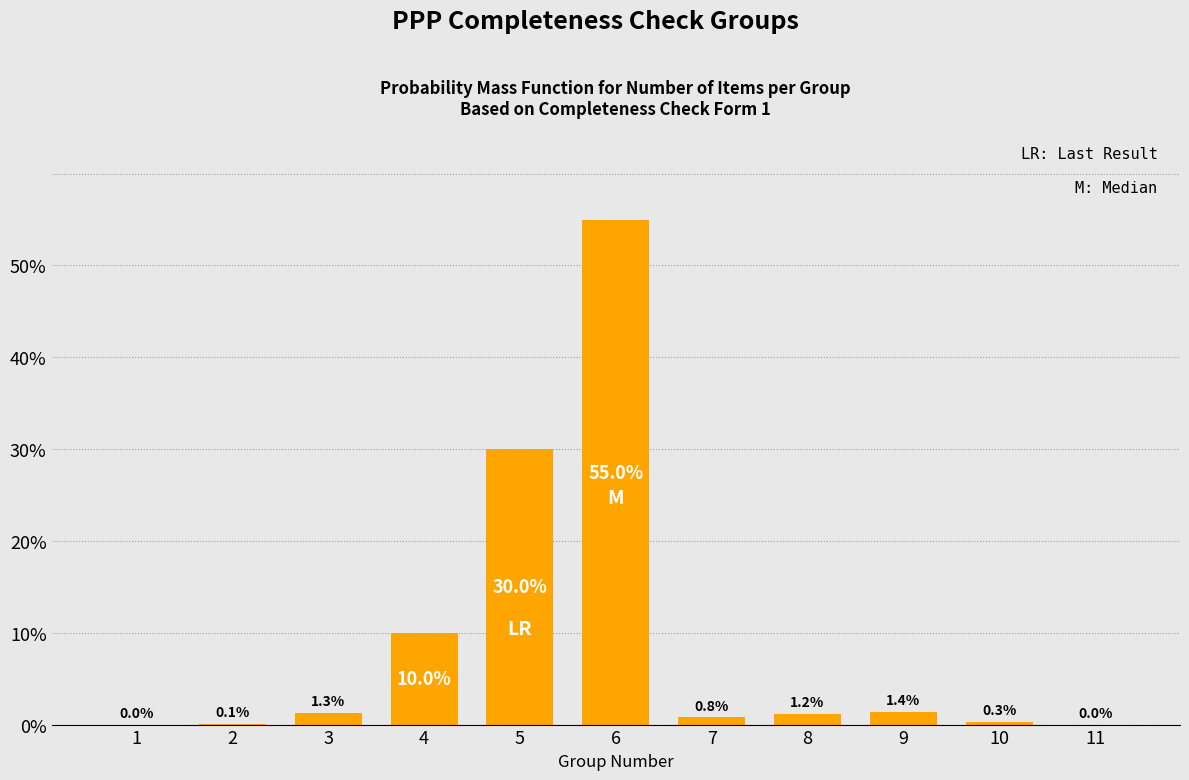

Reading left to right, list all the values displayed in this chart.

1=0.0	2=0.1	3=1.3	4=10.0	5=30.0	6=55.0	7=0.8	8=1.2	9=1.4	10=0.3	11=0.0